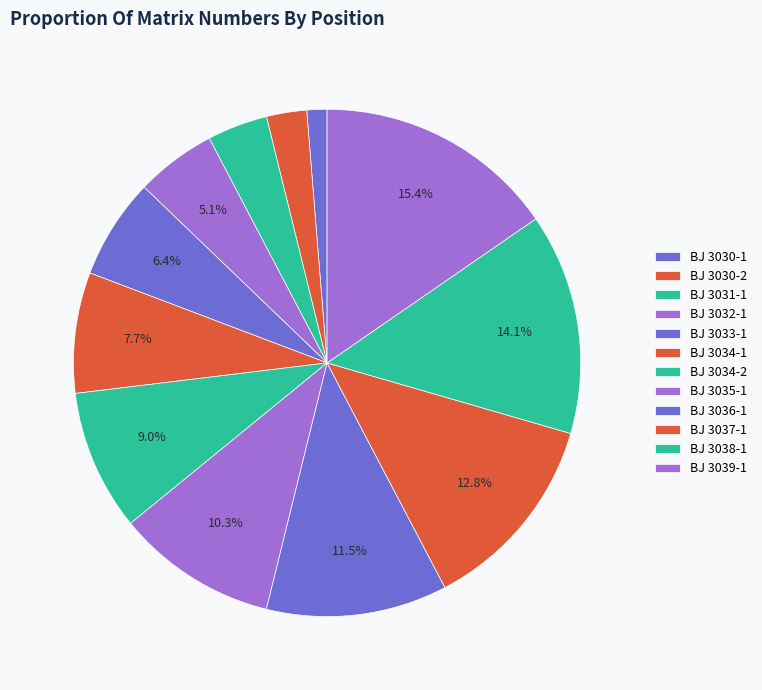

Which slice is the largest?

BJ 3039-1